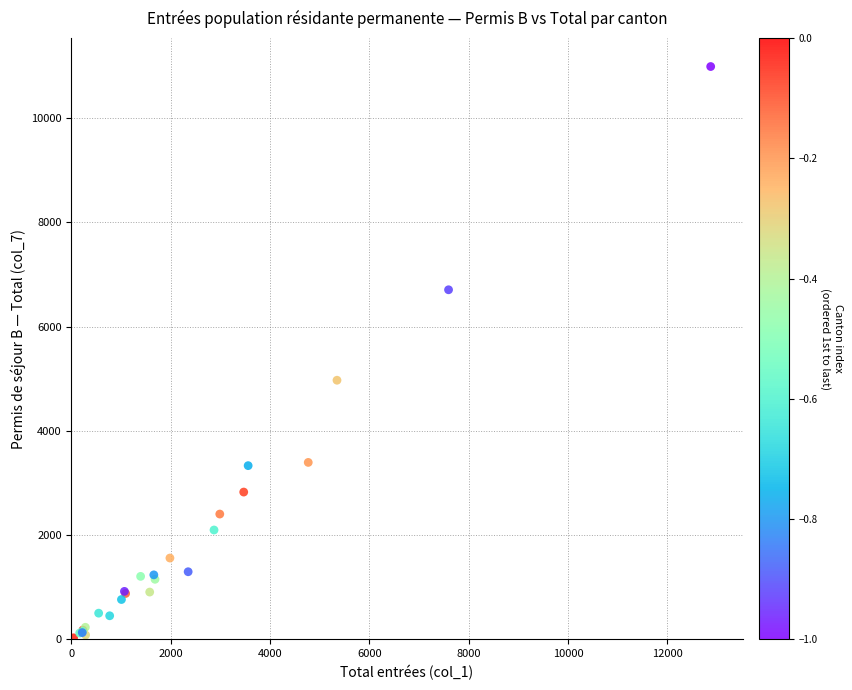

What Y value in the scatter plot is closest to 5511?

4973